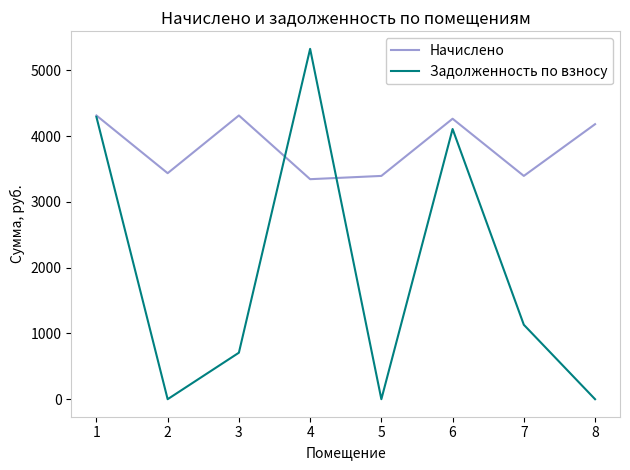

List the series in order of their overall mean, highest first.

Начислено, Задолженность по взносу